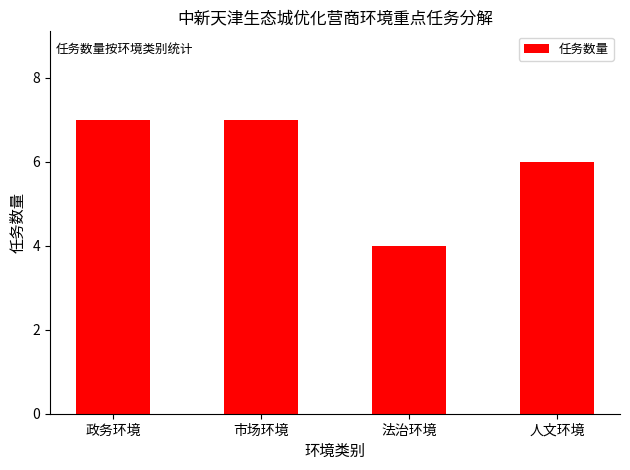

What is the value of the 1st bar from the left?

7